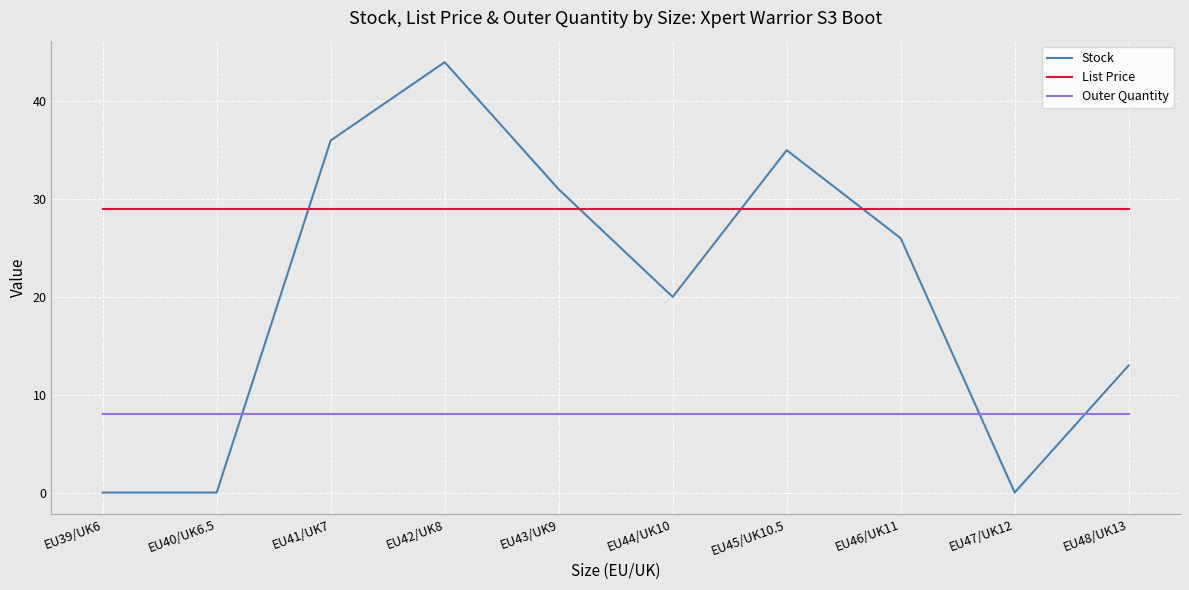

How many lines are shown in the chart?

3